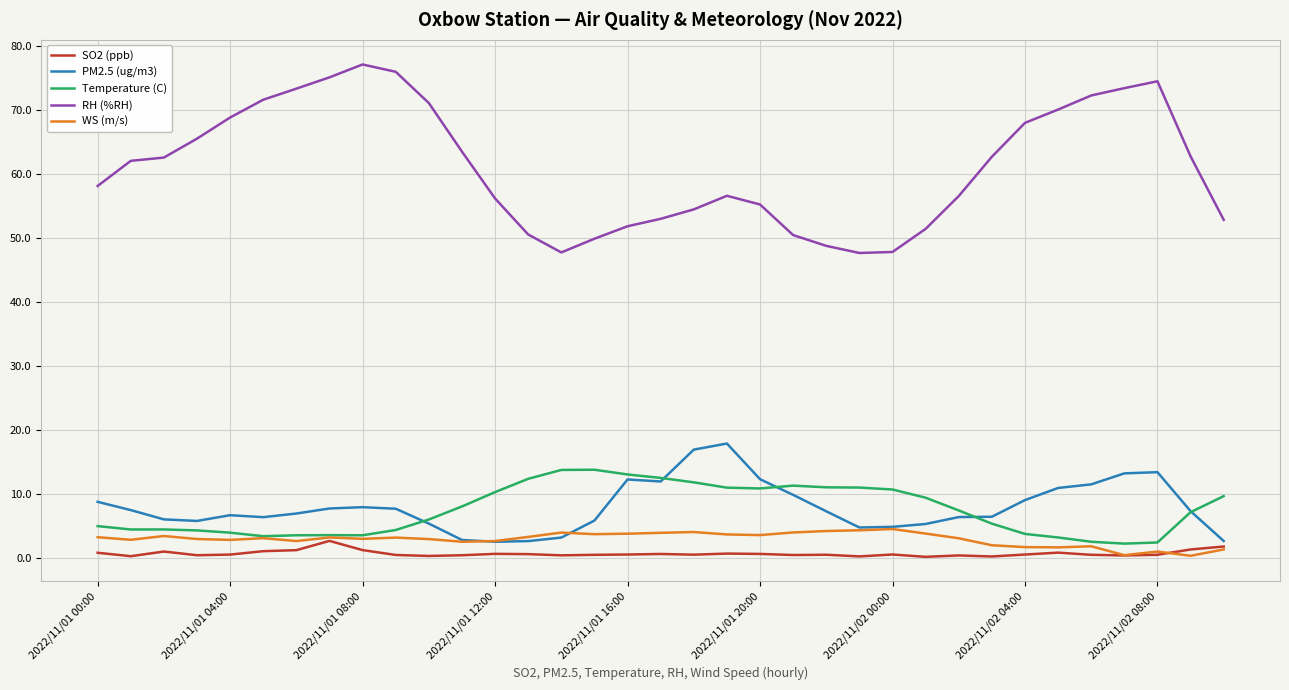

What are all the series names shown in the legend?

SO2 (ppb), PM2.5 (ug/m3), Temperature (C), RH (%RH), WS (m/s)